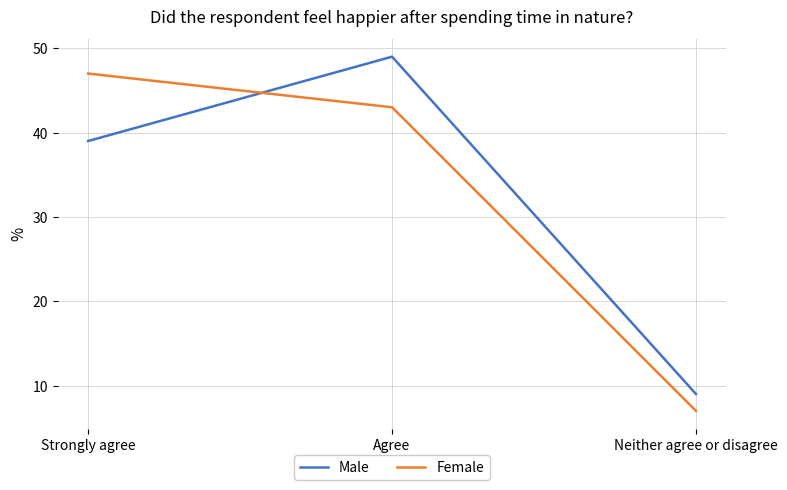

What is the approximate value of Male at Agree, to the nearest 5?

50